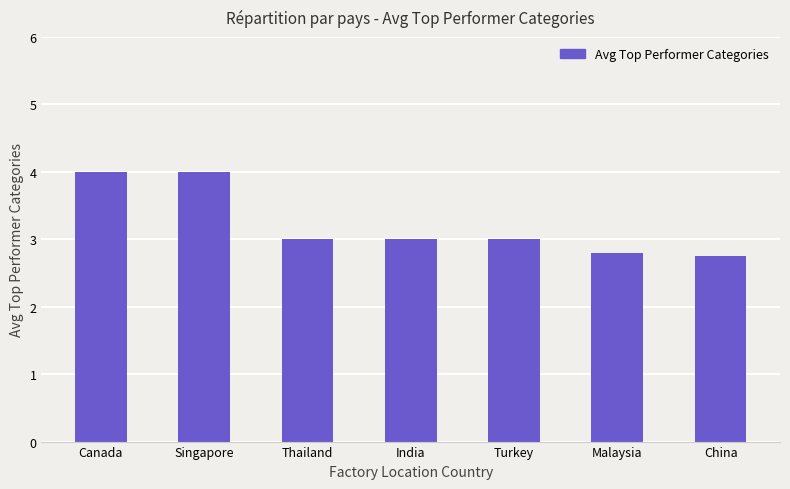

What position from the right is Canada?

7